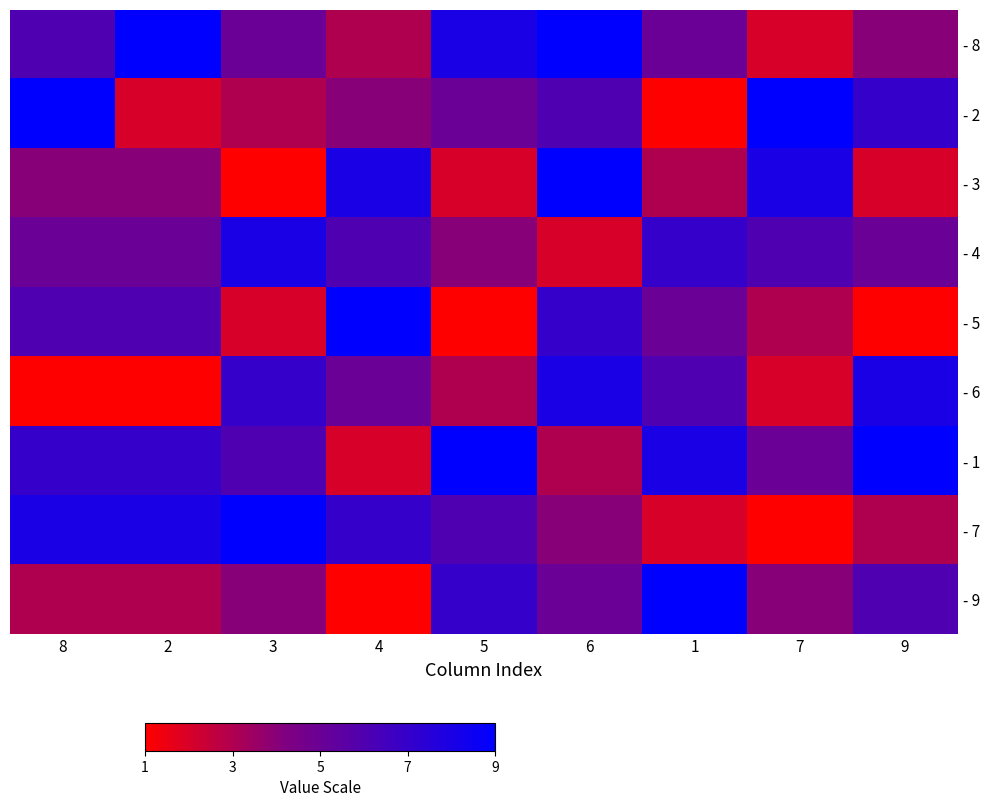

Rank the series by their maximum value, from highest to lowest.

- 8, - 2, - 3, - 5, - 1, - 7, - 9, - 4, - 6